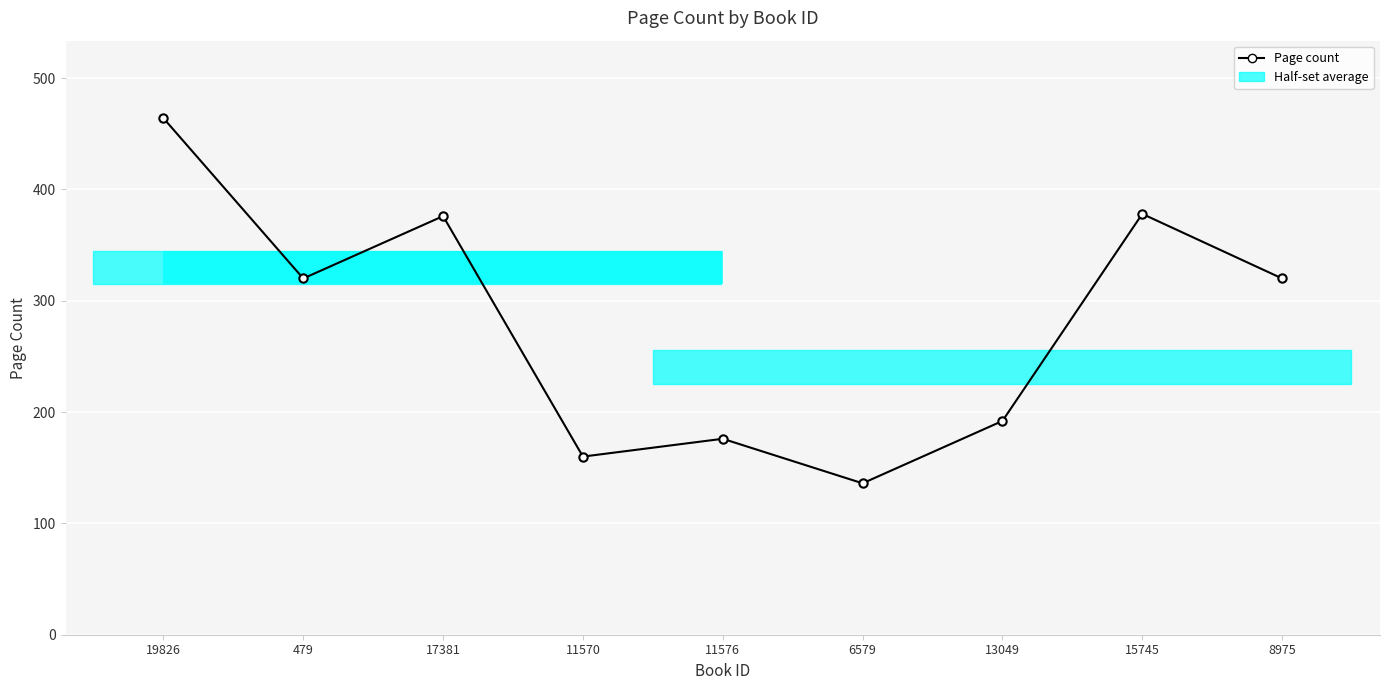

Are the bars horizontal?

Yes